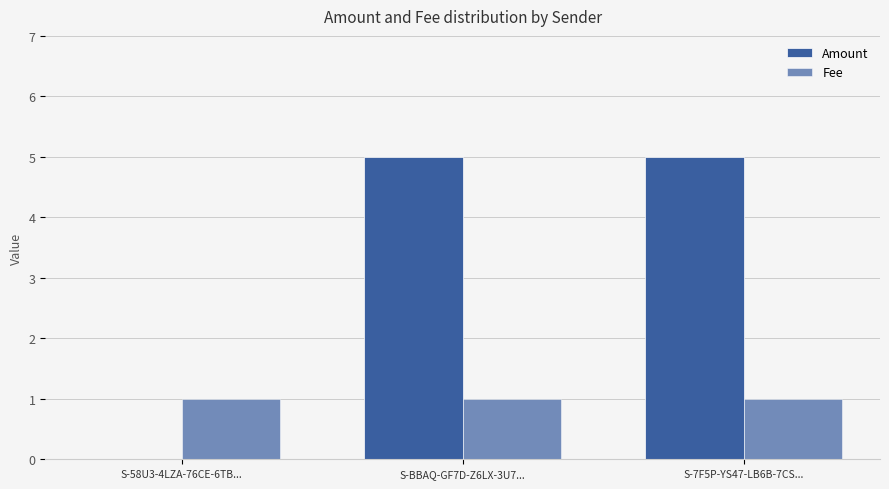

List the series in order of their peak value, highest first.

Amount, Fee